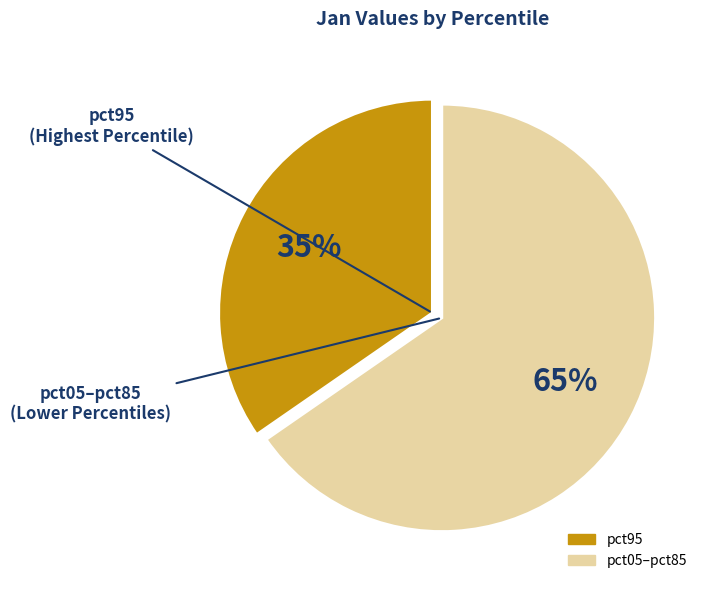

To the nearest percent, what is the average slice percentage?

50%